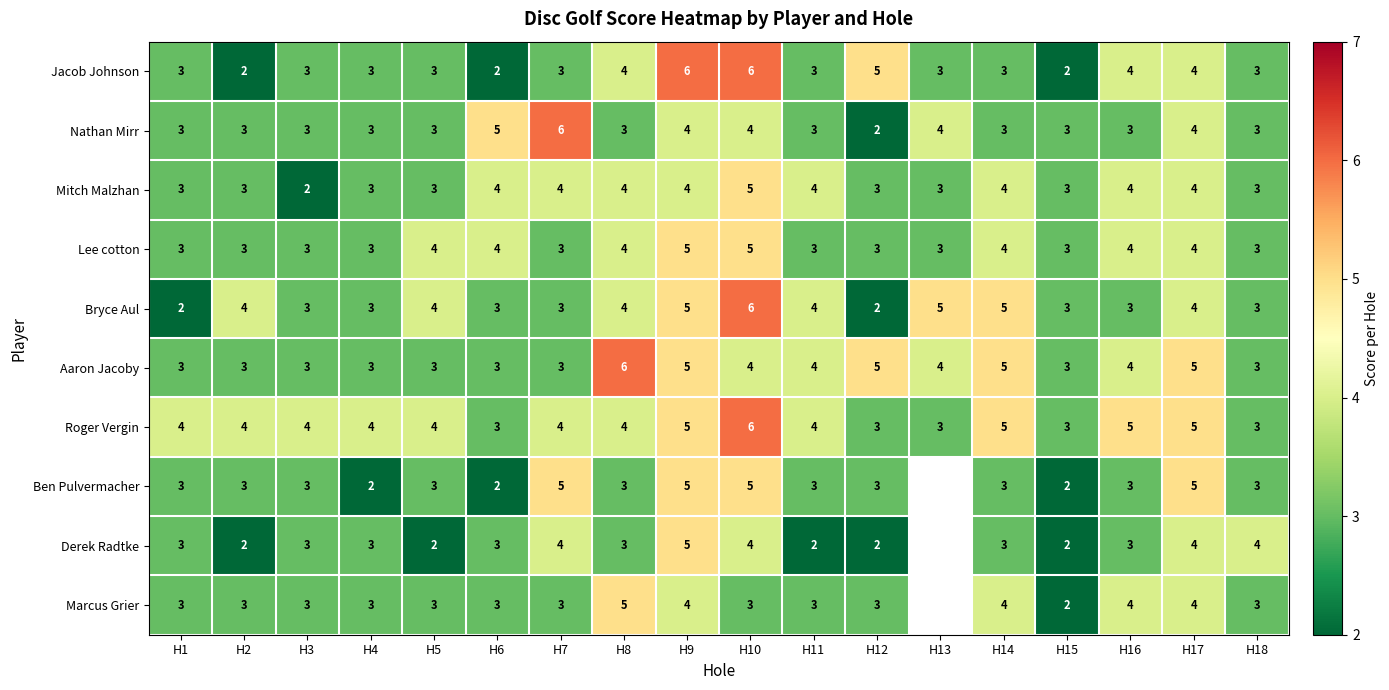

What is the approximate value of Aaron Jacoby at H16?

4